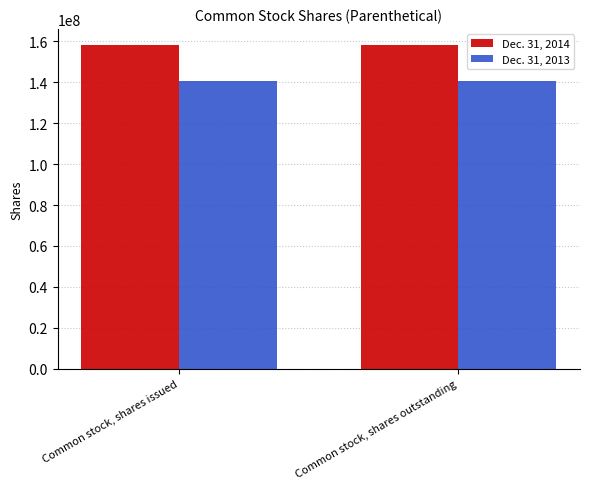

Which series has the largest total across all categories?

Dec. 31, 2014